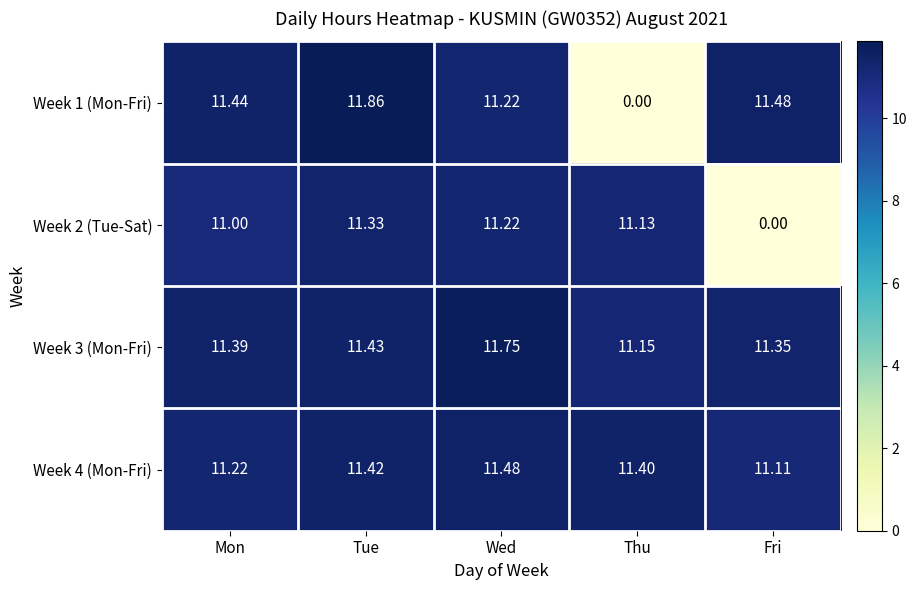

Is the value of Week 1 (Mon-Fri) at Fri greater than the value of Week 2 (Tue-Sat) at Wed?

Yes